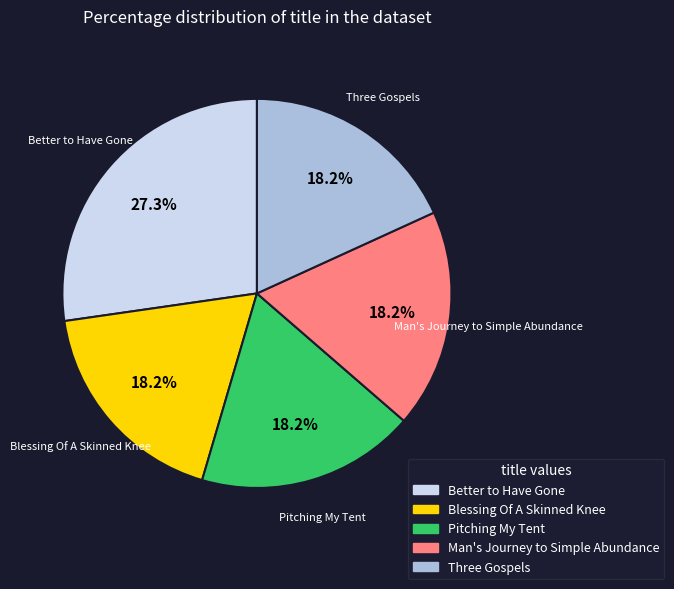

To the nearest percent, what is the difference between the largest and smallest slice percentages?

9%